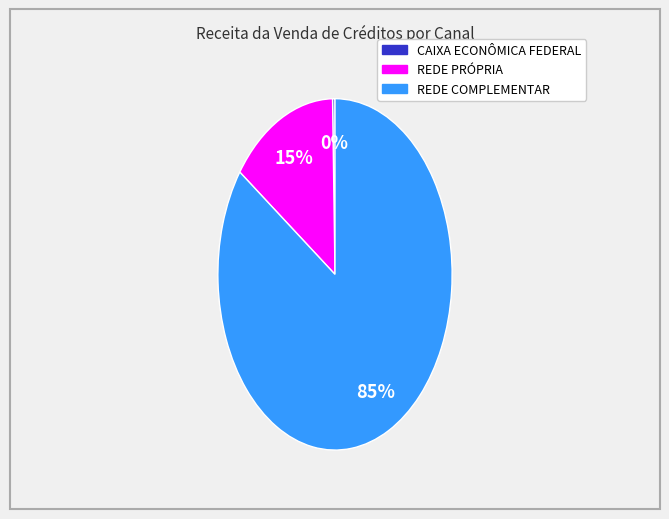

Is there a majority slice in this chart?

Yes